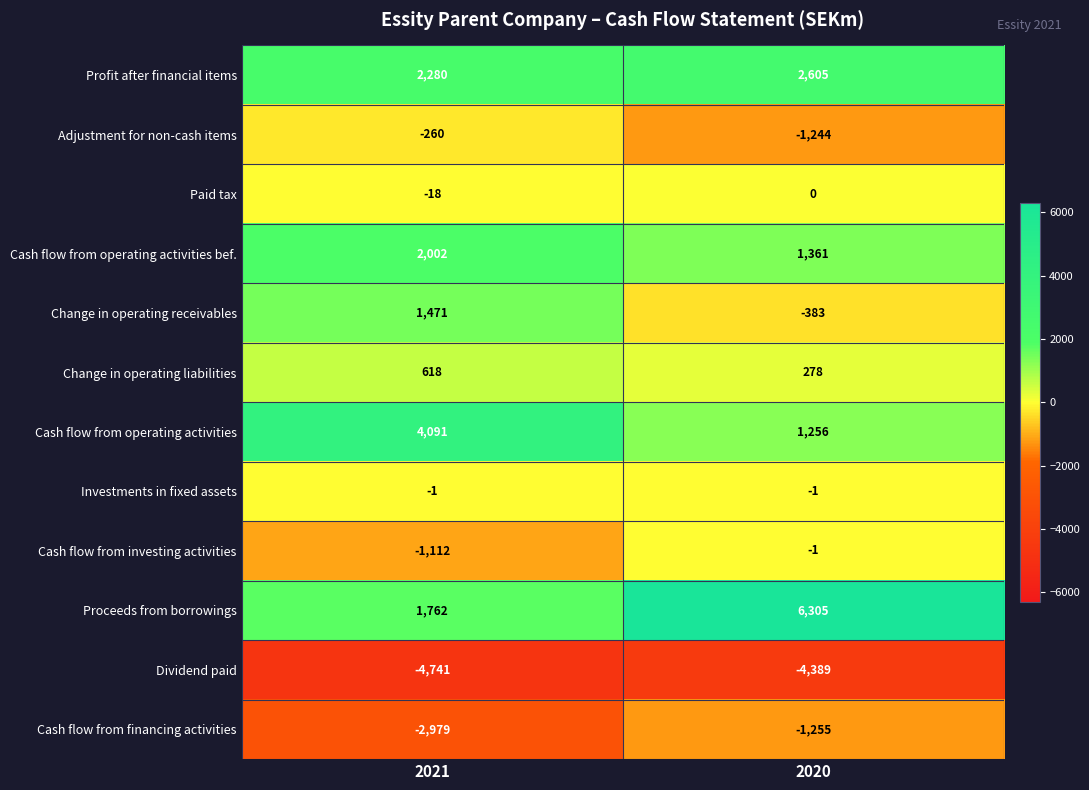

What is the maximum value shown in the chart?

6305